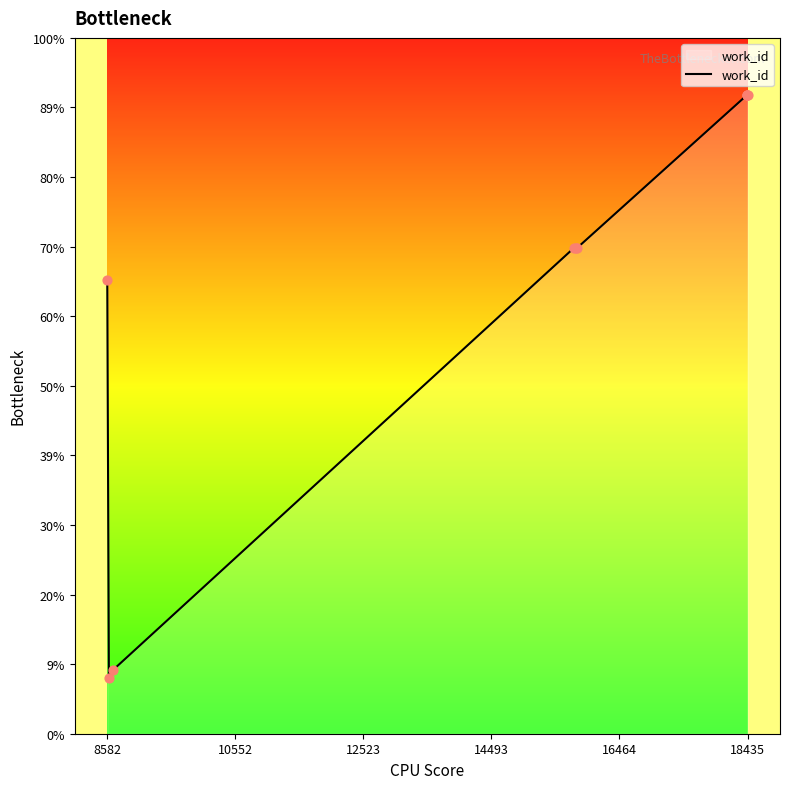

Is this an area chart (filled region under the line)?

Yes